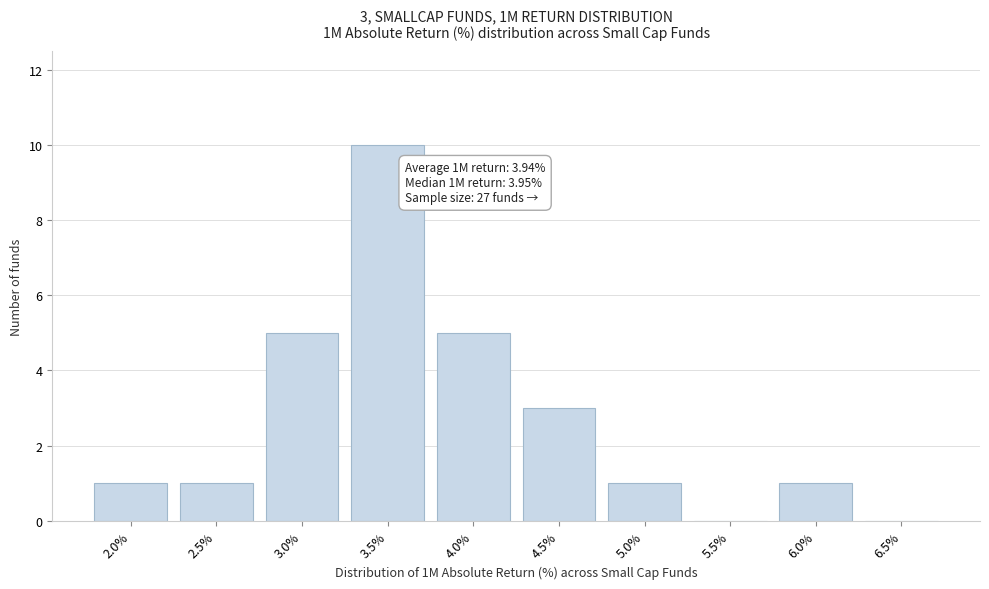

Reading left to right, what are all the values shown in this chart?

2.0%=1	2.5%=1	3.0%=5	3.5%=10	4.0%=5	4.5%=3	5.0%=1	5.5%=0	6.0%=1	6.5%=0